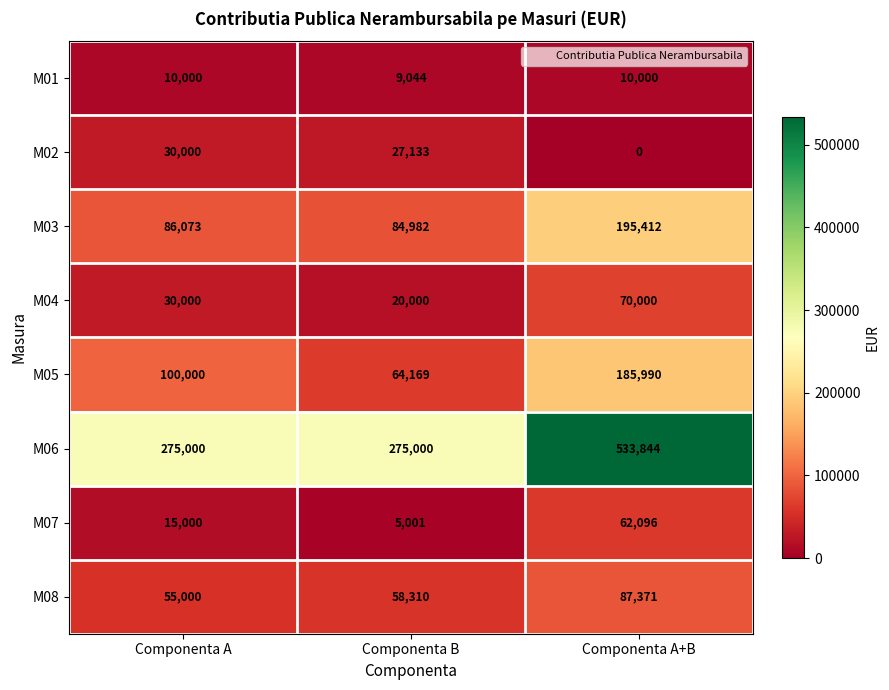

Reading right to left, transcribe all the data shown in this chart.

M01: 10000	9044	10000
M02: 0	27133	30000
M03: 195412	84982	86073
M04: 70000	20000	30000
M05: 185990	64169	100000
M06: 533844	275000	275000
M07: 62096	5001	15000
M08: 87371	58310	55000